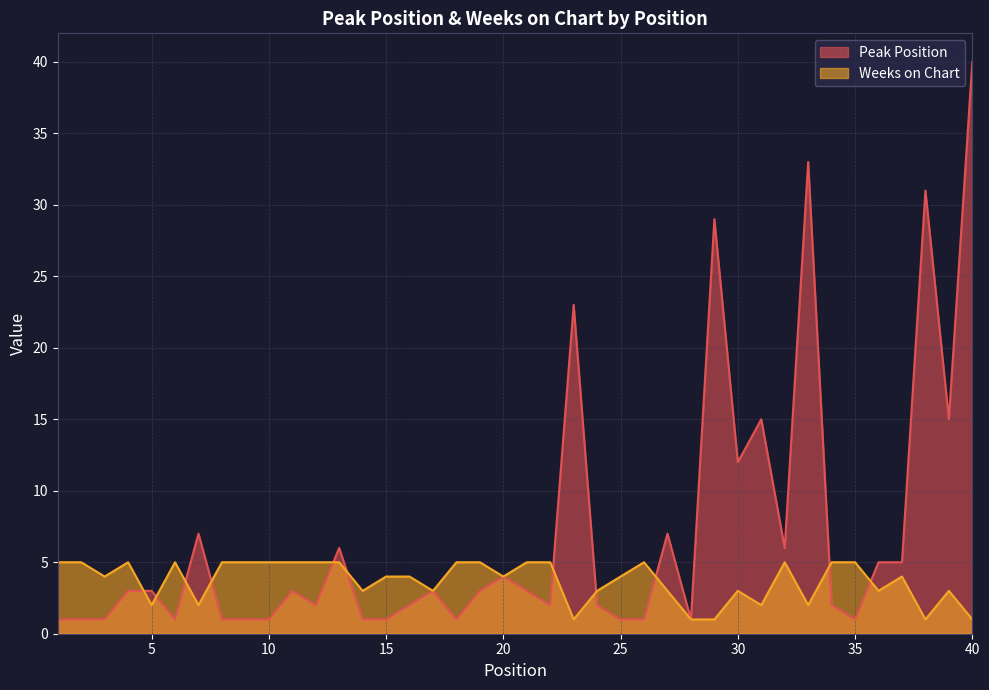

What is the greatest value displayed?

40